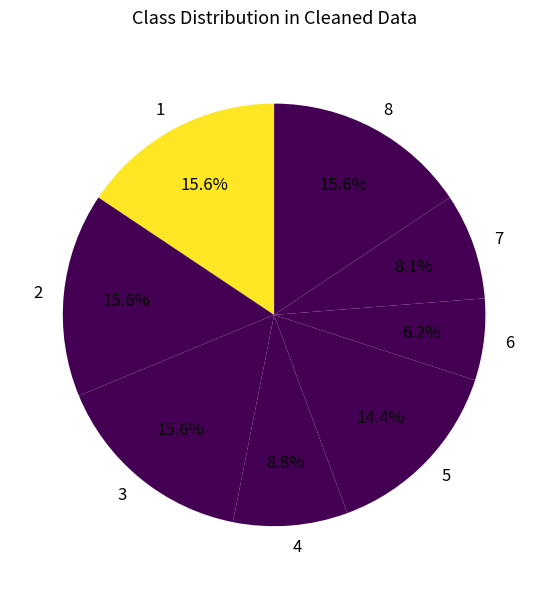

Which slice is the smallest?

6